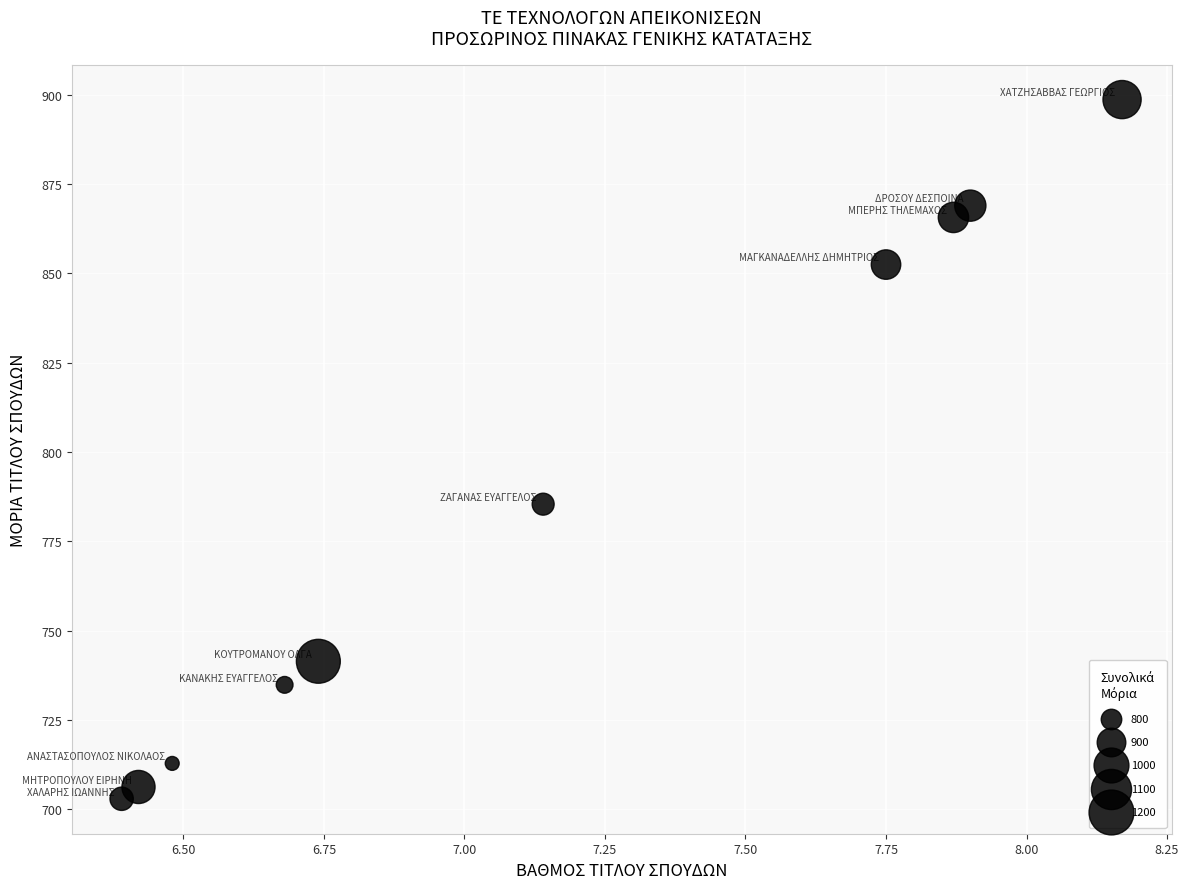

What is the range of X values (max minus min)?

1.8